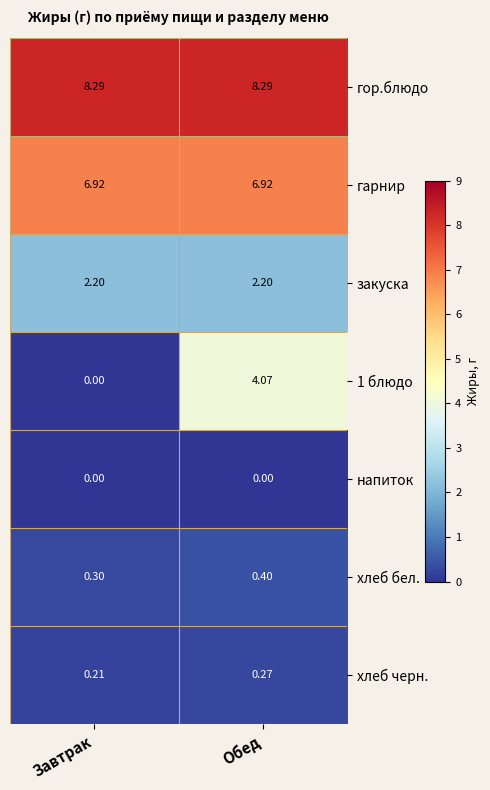

At which label does хлеб бел. reach its minimum?

Завтрак